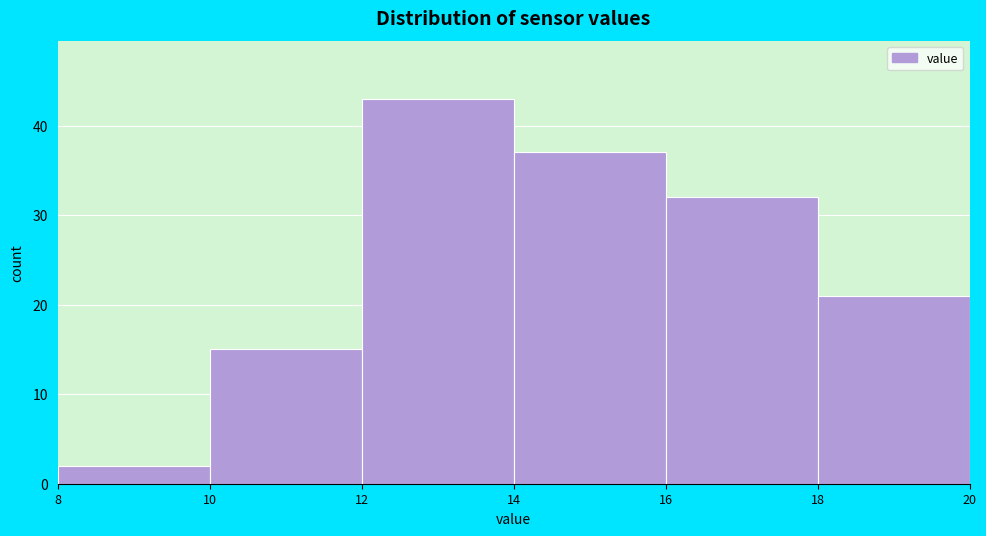

Over which range of the x-axis is the bar tallest?

12 to 14